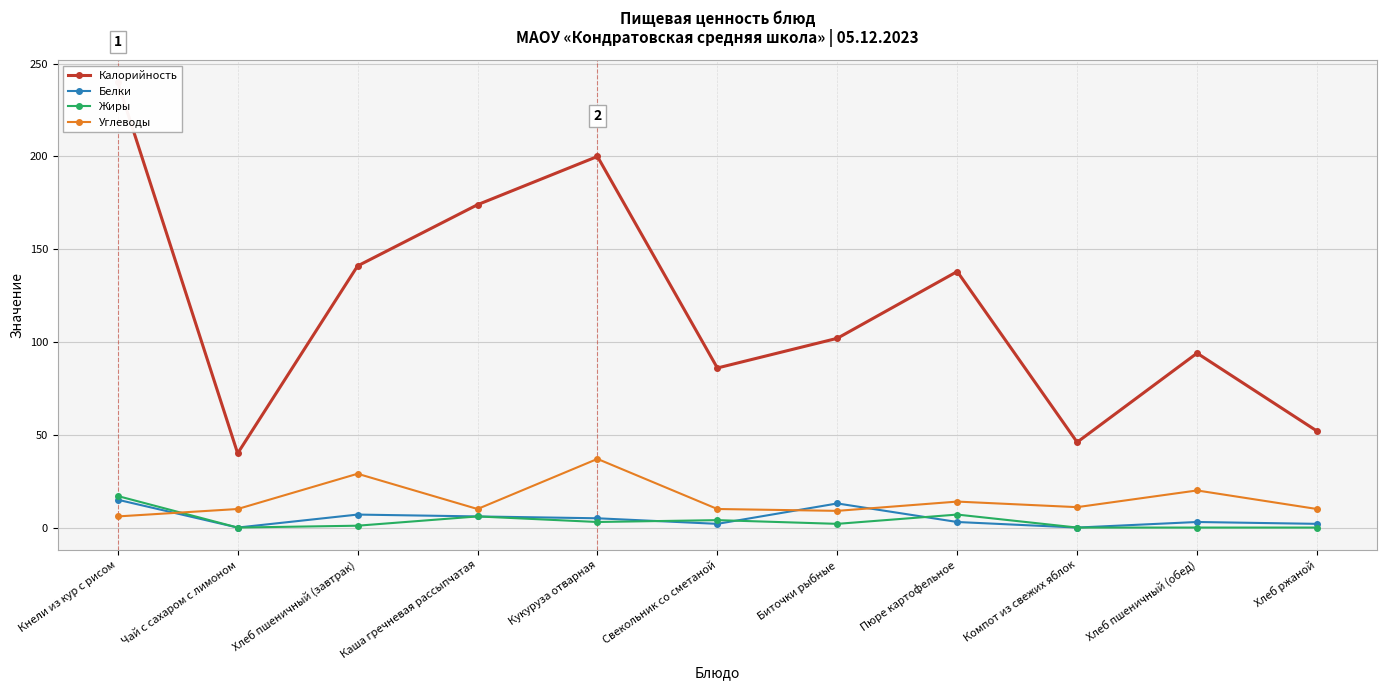

What is the label of the 6th point from the right?

Свекольник со сметаной